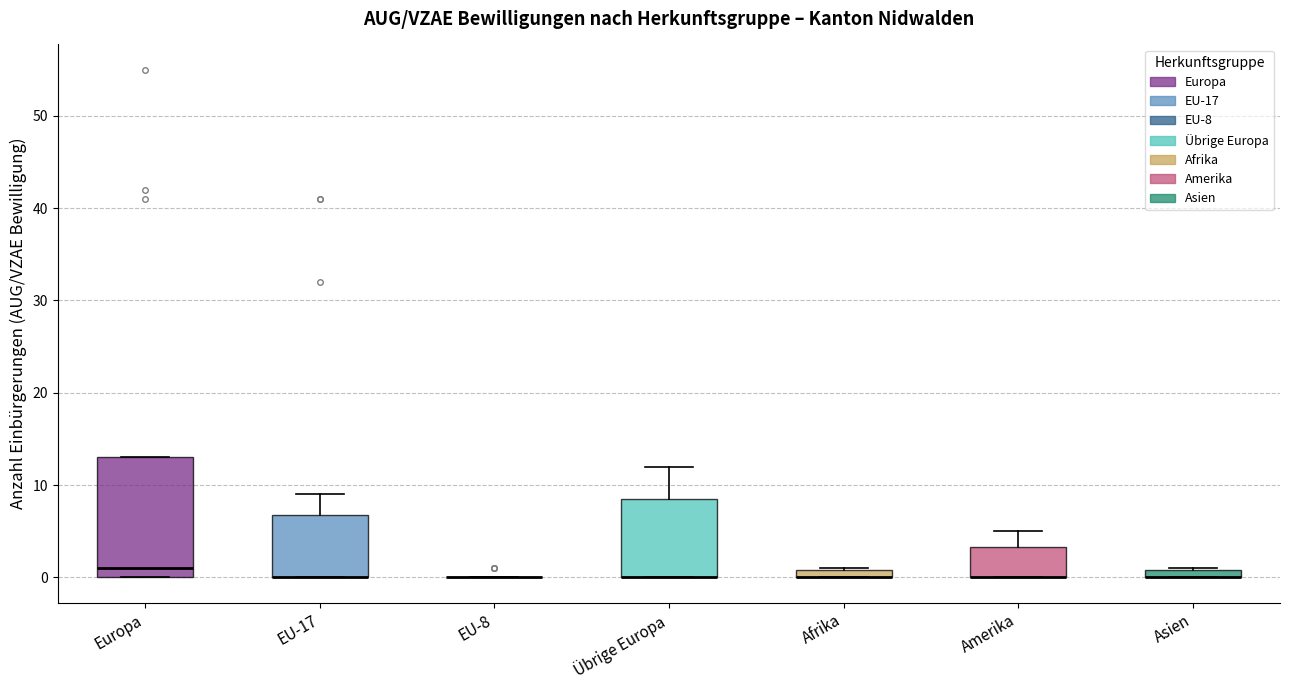

Comparing the boxes themselves (not the whiskers), which one is the tallest?

Europa